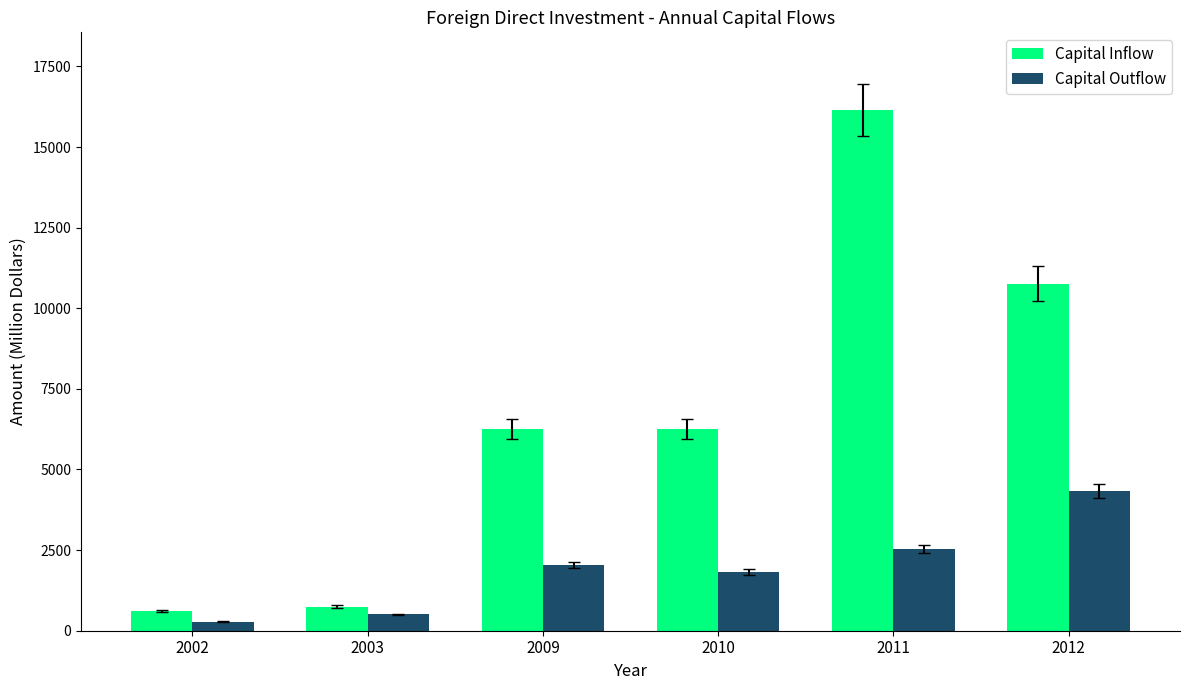

What is the approximate value of Capital Inflow at 2009, to the nearest 10?

6270